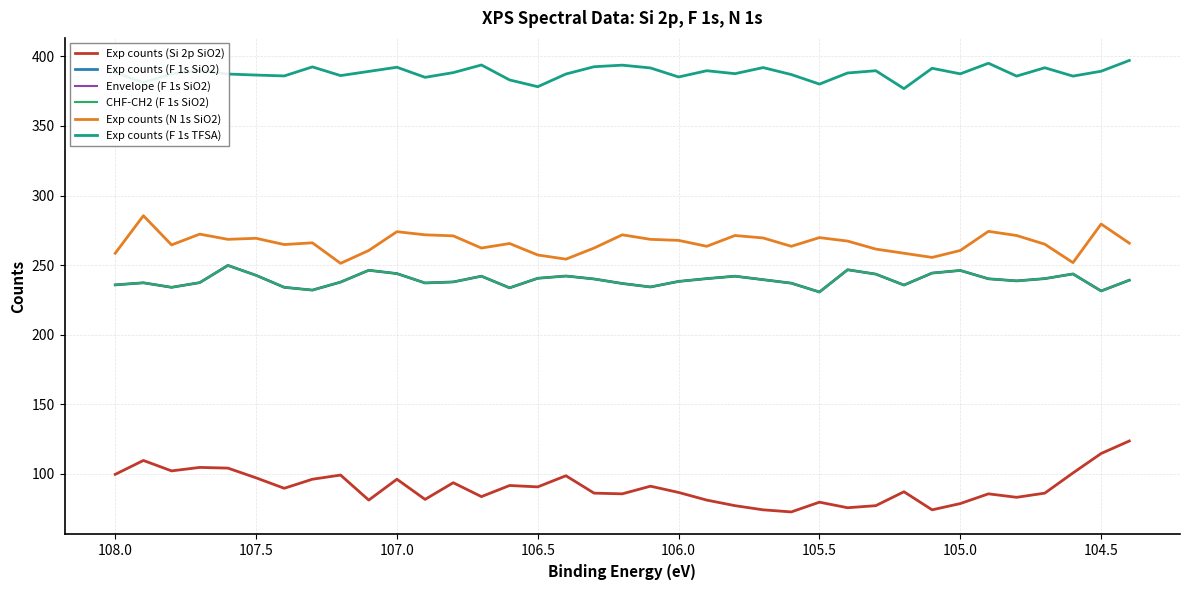

What is the sum of all Exp counts (Si 2p SiO2) values?

3335.0